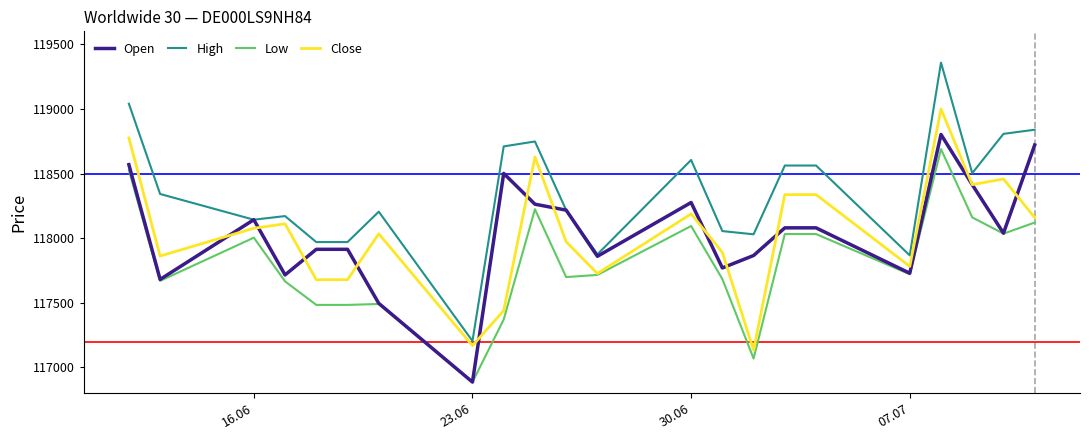

What is the highest value of the Open series?

118802